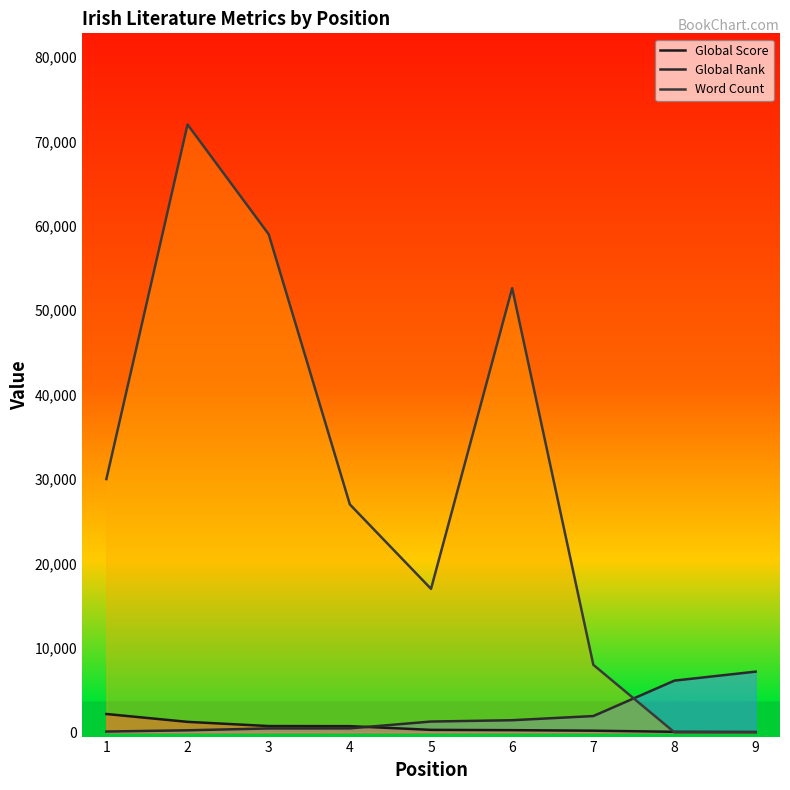

Reading left to right, list all the values displayed in this chart.

Global Score: 2175	1244	747	734	296	261	198	65	45
Global Rank: 96	244	465	472	1281	1438	1931	6130	7193
Word Count: 30000	72000	59000	27000	17000	52622	8000	0	0